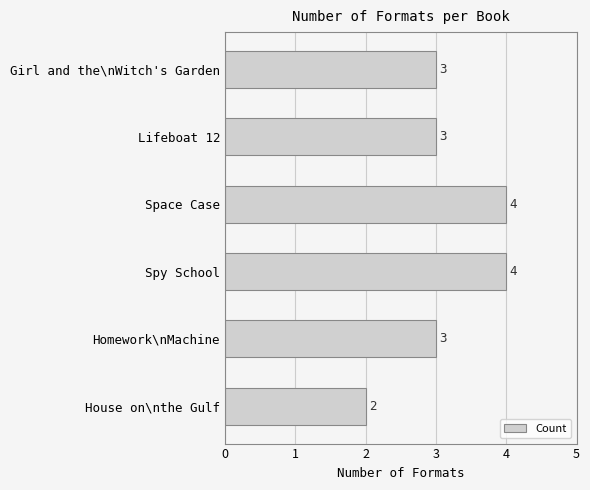

What is the sum of the values at Space Case and Girl and the\nWitch's Garden?

7